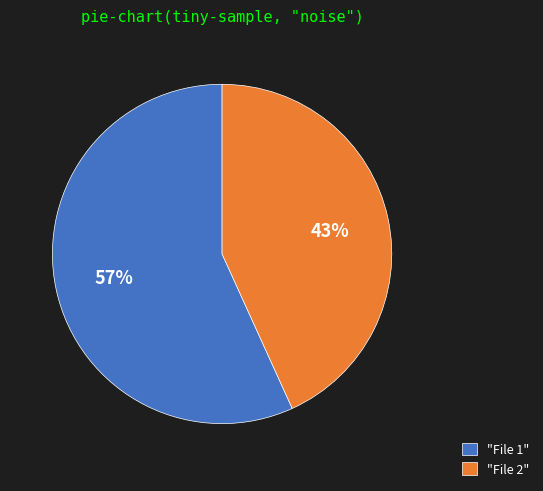

Is the sum of "File 1" and "File 2" greater than half?

Yes